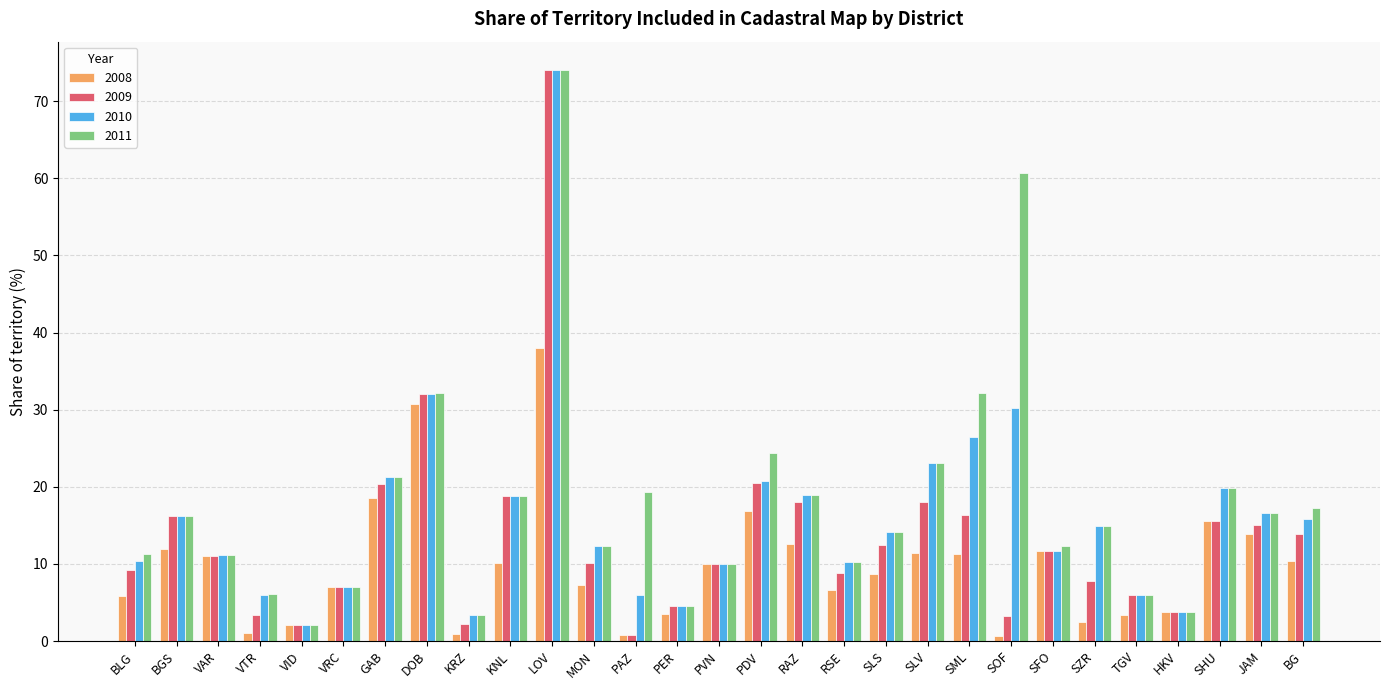

What is the minimum value shown in the chart?

0.7